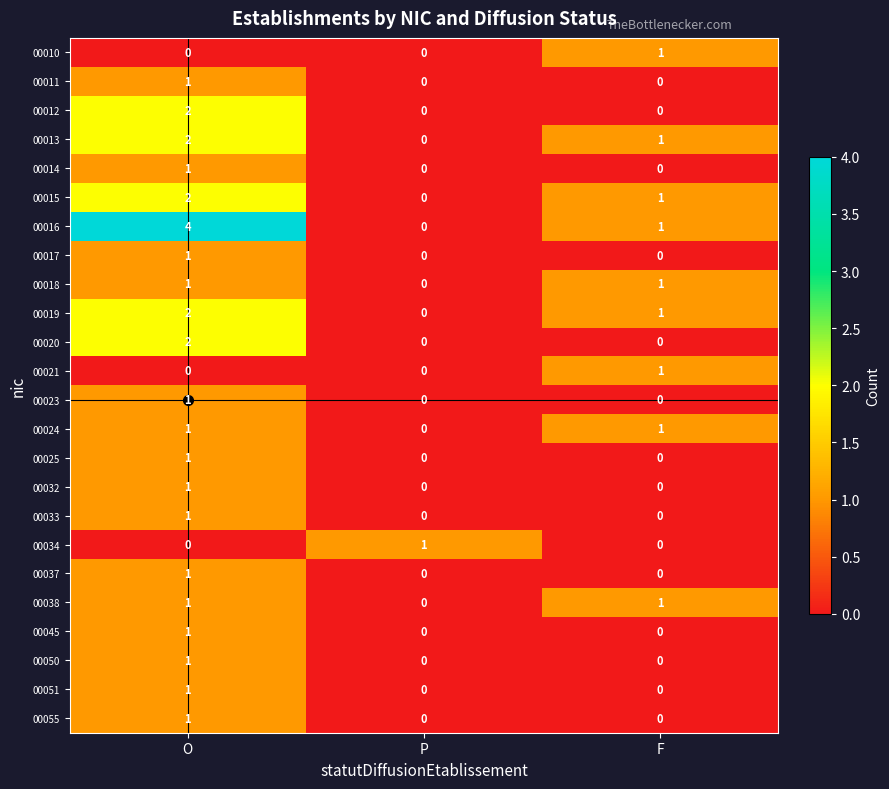

Which series has the largest total across all categories?

00016